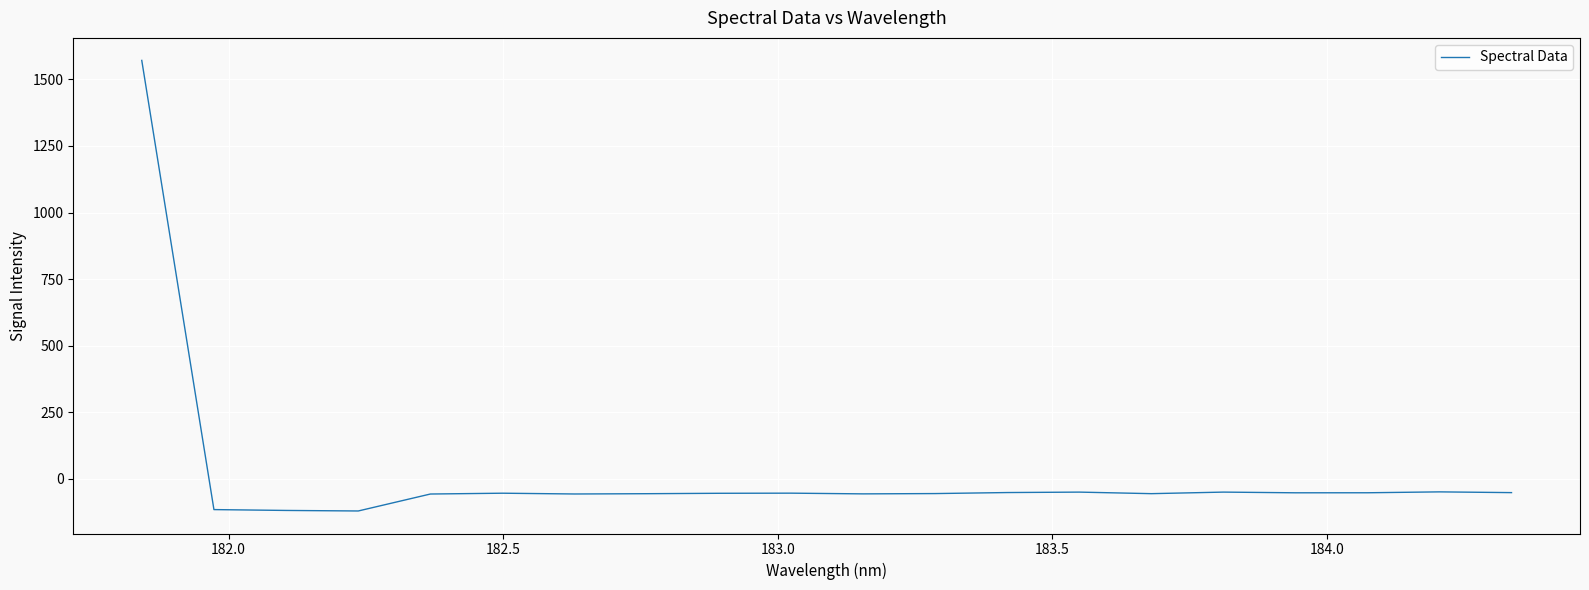

What is the difference between the maximum and minimum values?

1691.2